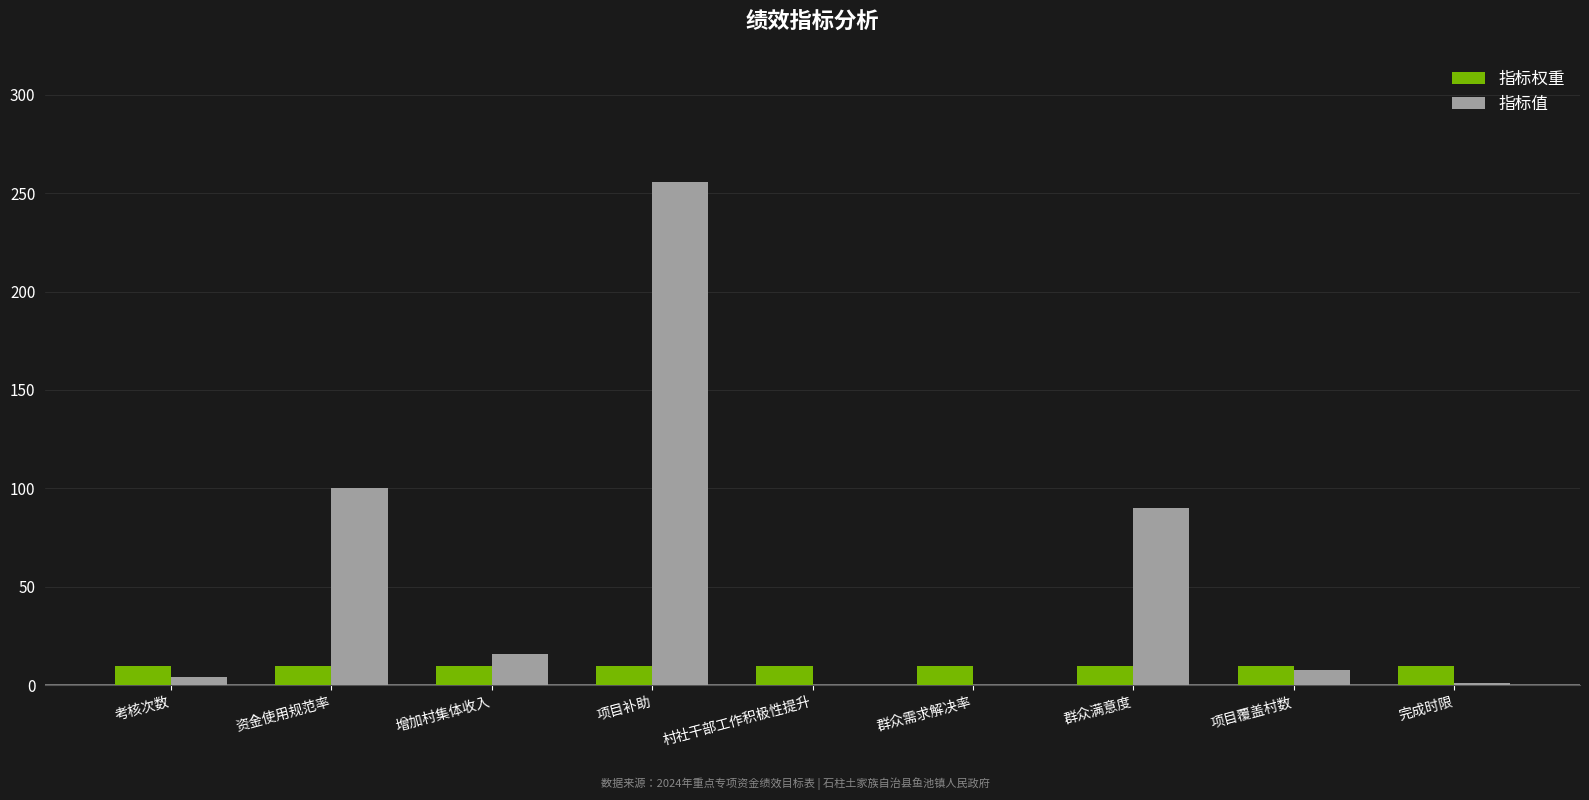

What is the sum of all 指标权重 values?

90.0